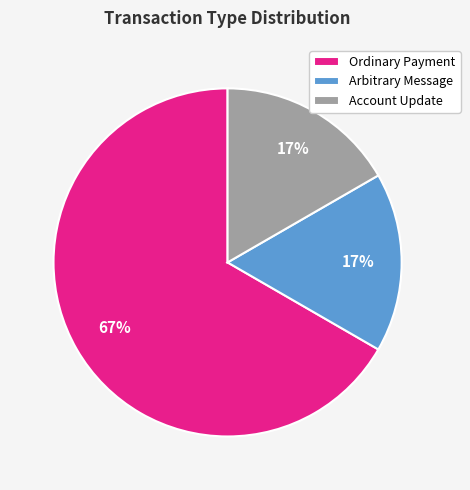

Does any single category account for the majority?

Yes